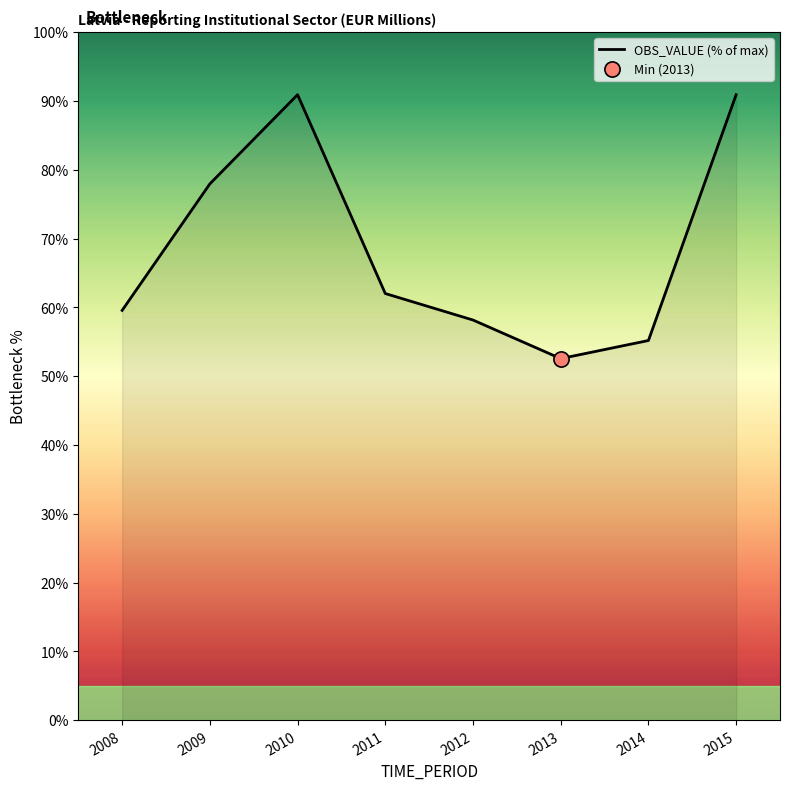

Which has a higher value, 2015 or 2013?

2015